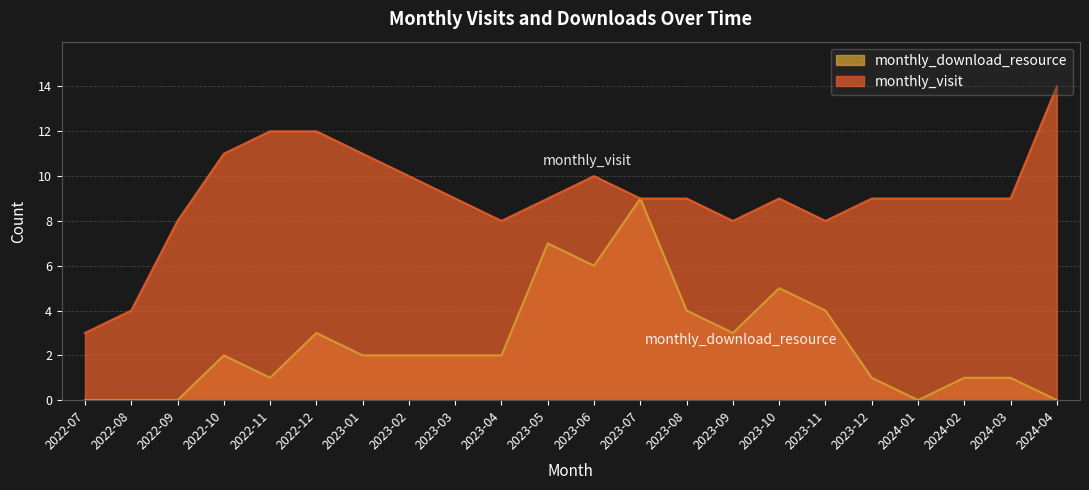

True or false: monthly_download_resource and monthly_visit cross at least once.

False